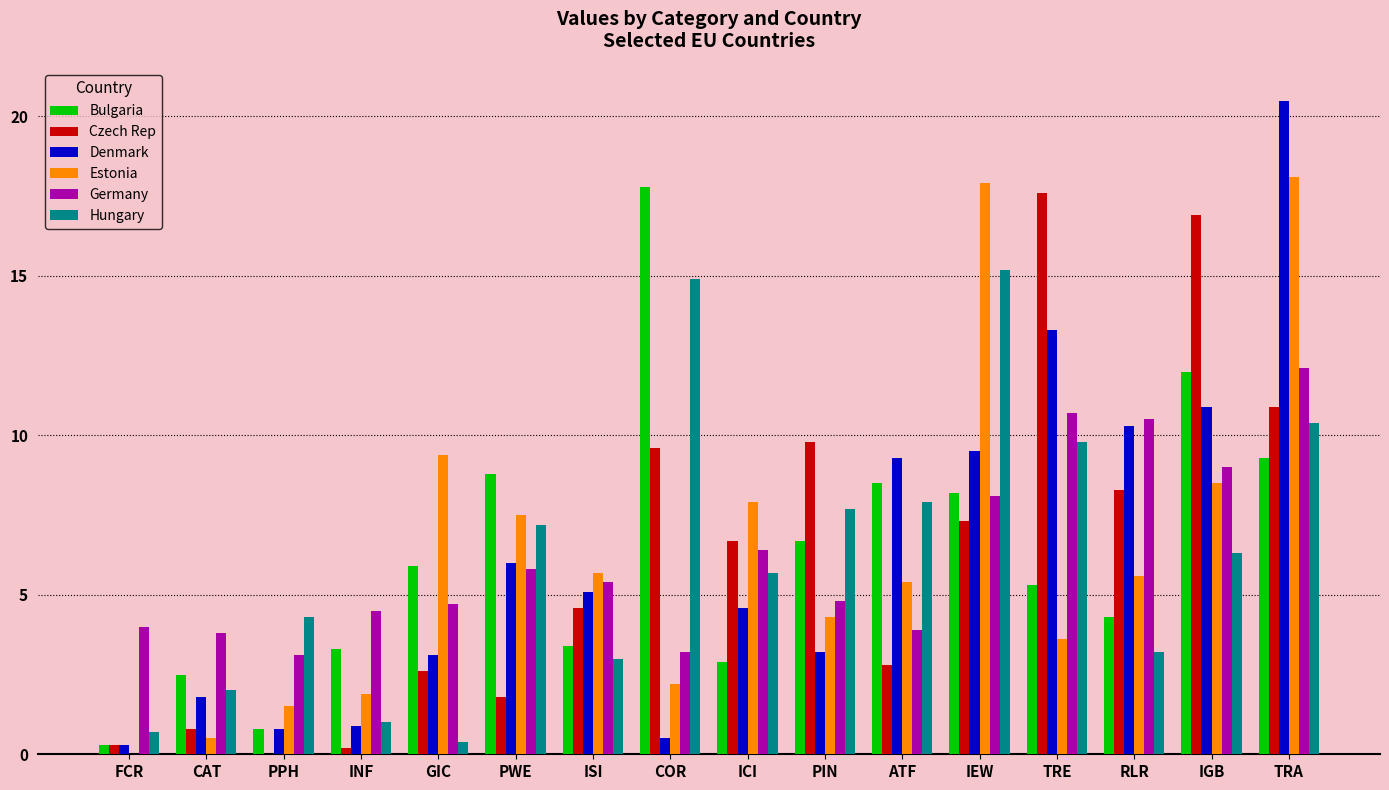

Count the number of data series in this chart.

6